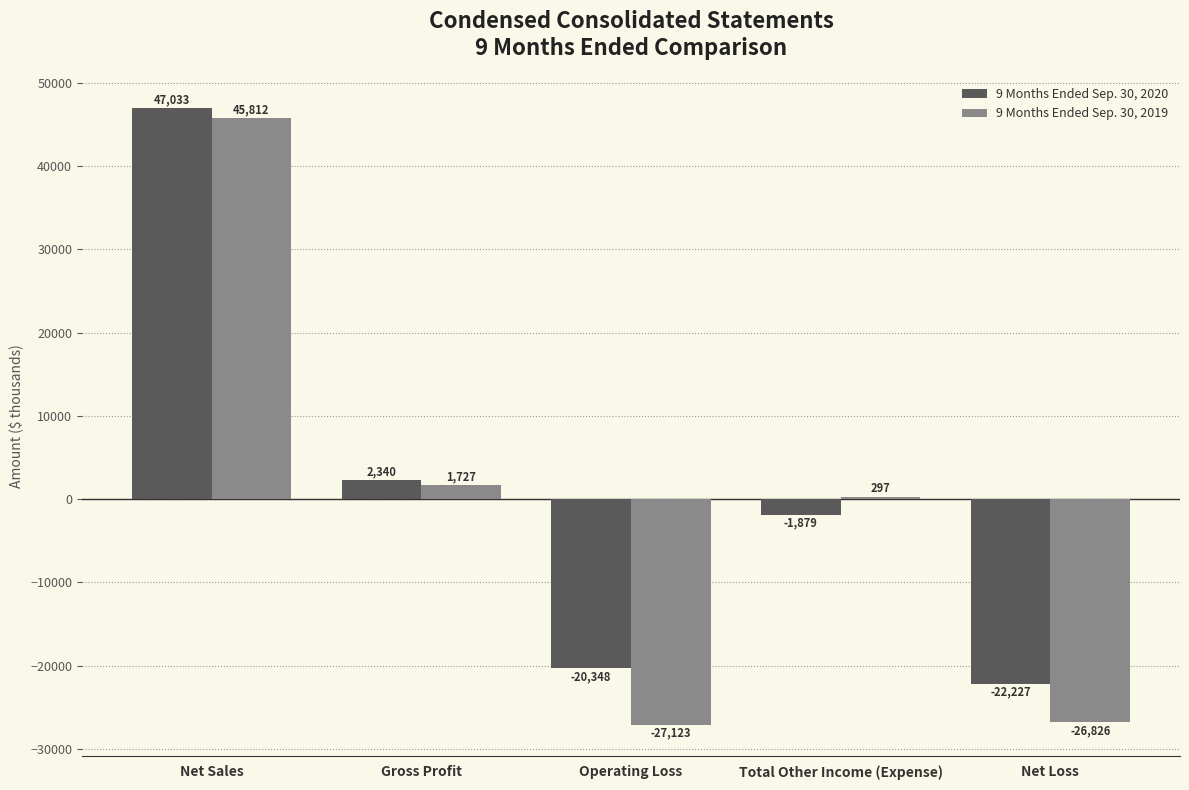

Is it true that 9 Months Ended Sep. 30, 2019 equals 1727 at Gross Profit?

True